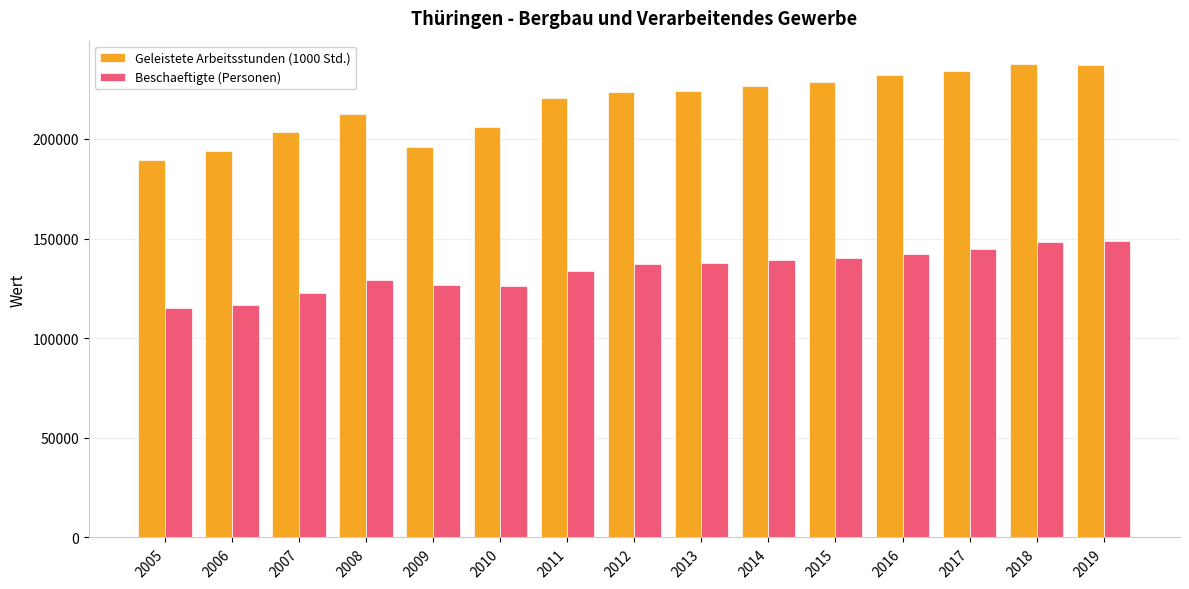

Is the value of Geleistete Arbeitsstunden (1000 Std.) at 2014 greater than the value of Beschaeftigte (Personen) at 2005?

Yes